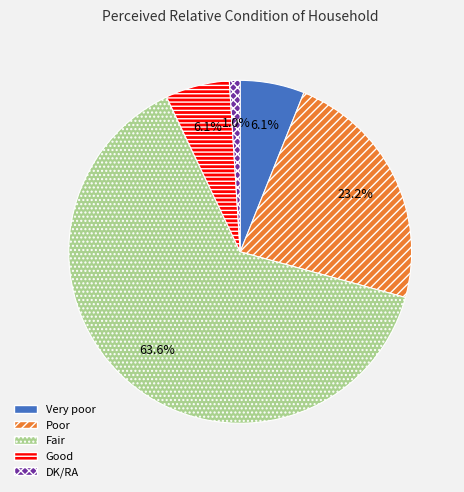

Which category has the biggest portion of the pie?

Fair